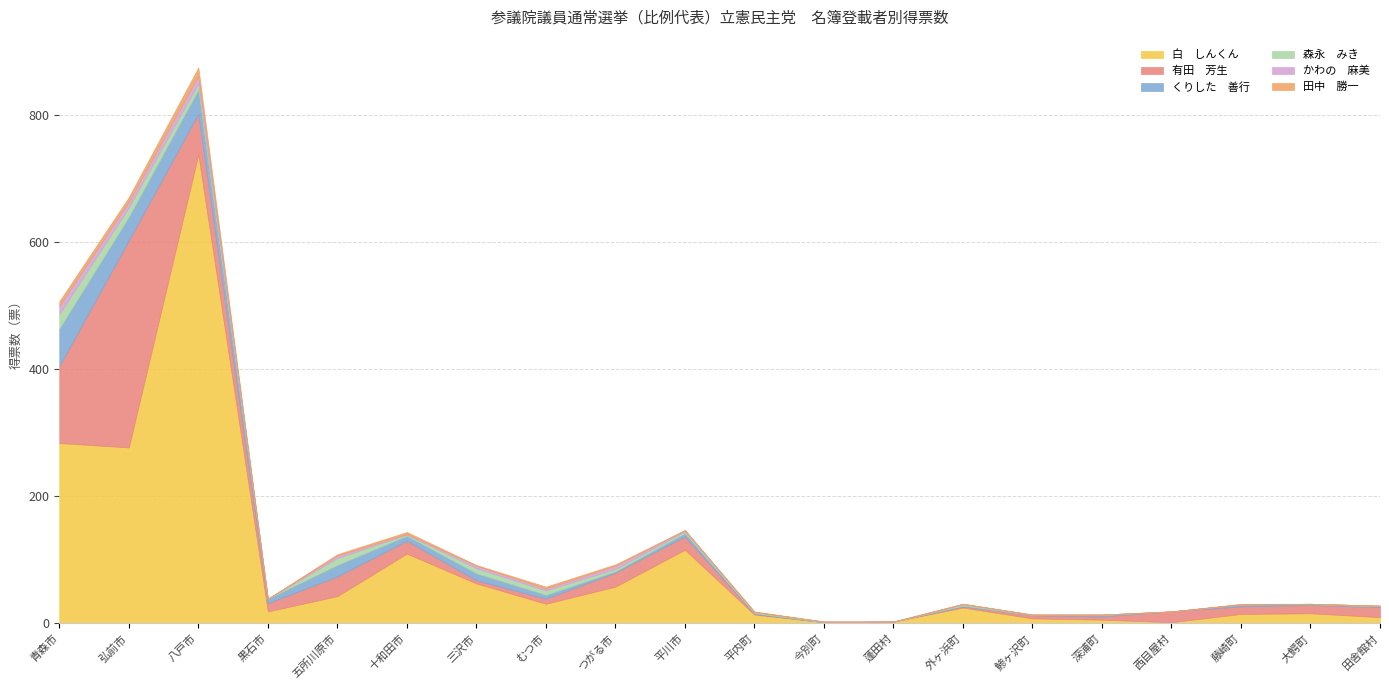

Is the value of くりした　善行 at 黒石市 greater than the value of 有田　芳生 at 鯵ヶ沢町?

Yes